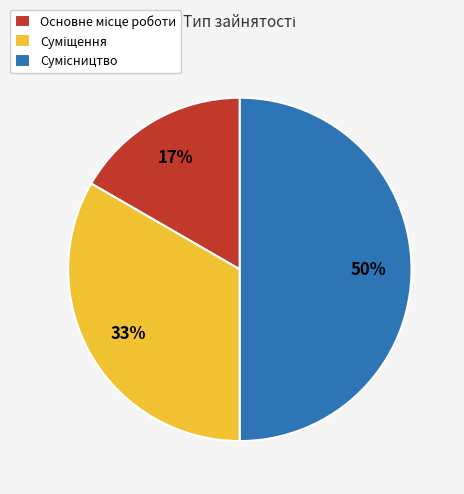

How many slices are in this pie chart?

3